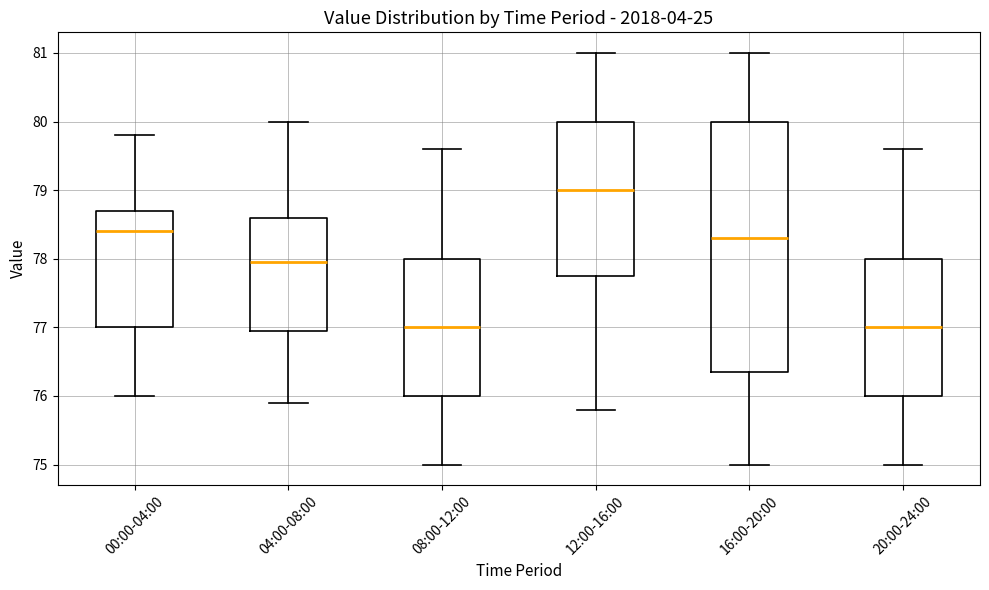

Reading left to right, transcribe this box plot: for each box, give where its median line is, the range the box spans, and where its two whiskers end, as read against the y-axis. The values are not printed on the chart, so give them approximately, as read against the axis.

00:00-04:00: median 78.4, box 77.0 to 78.7, whiskers 76.0 to 79.8
04:00-08:00: median 78.0, box 77.0 to 78.6, whiskers 75.9 to 80.0
08:00-12:00: median 77.0, box 76.0 to 78.0, whiskers 75.0 to 79.6
12:00-16:00: median 79.0, box 77.8 to 80.0, whiskers 75.8 to 81.0
16:00-20:00: median 78.3, box 76.4 to 80.0, whiskers 75.0 to 81.0
20:00-24:00: median 77.0, box 76.0 to 78.0, whiskers 75.0 to 79.6